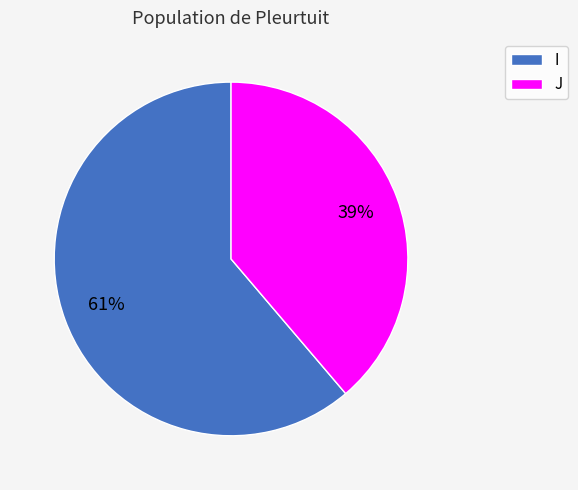

How many segments does this pie chart have?

2